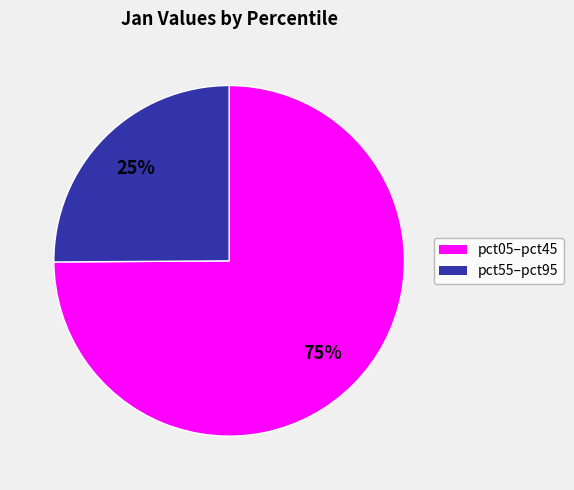

Count the number of slices in the pie.

2